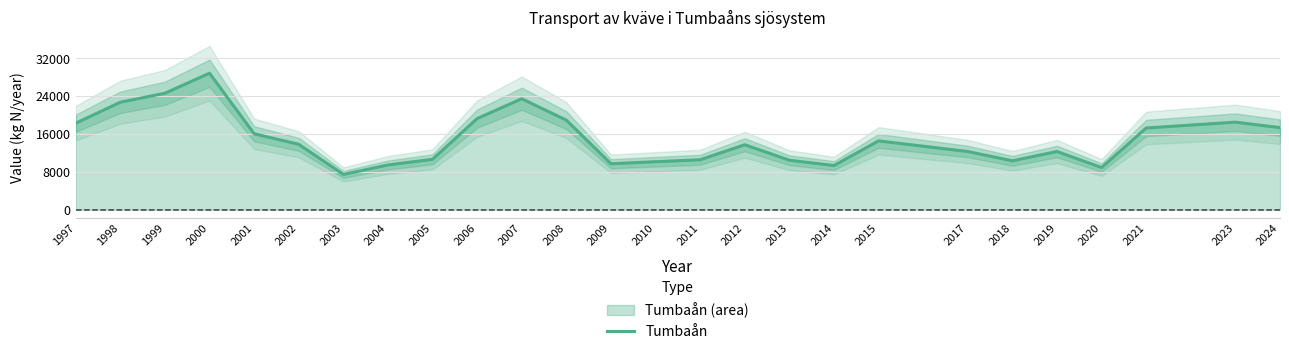

At which label does the data first exceed 13820?

1997